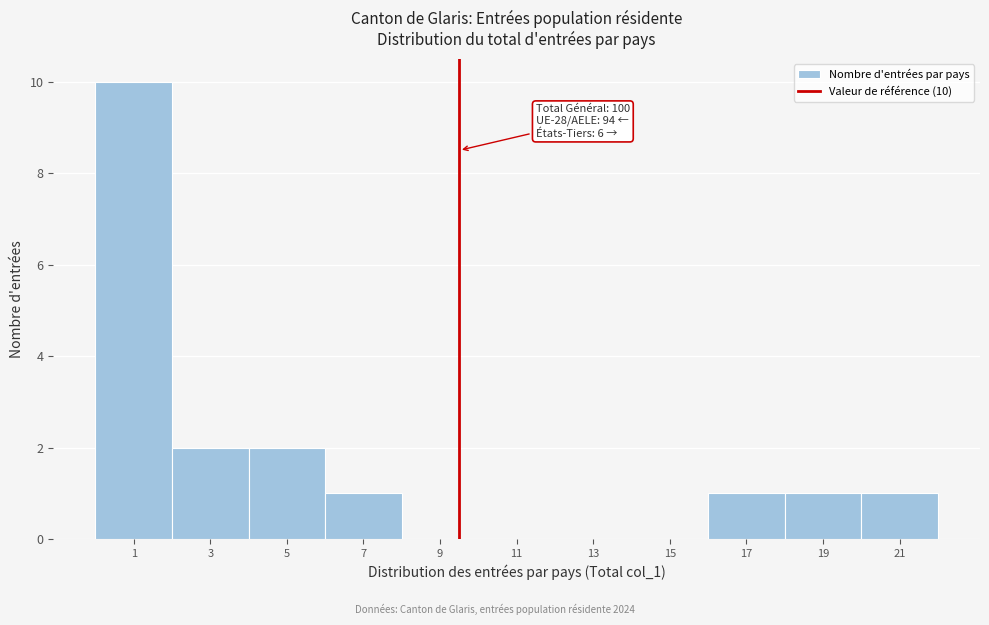

Reading left to right, transcribe all the data shown in this chart.

1=10	3=2	5=2	7=1	9=0	11=0	13=0	15=0	17=1	19=1	21=1